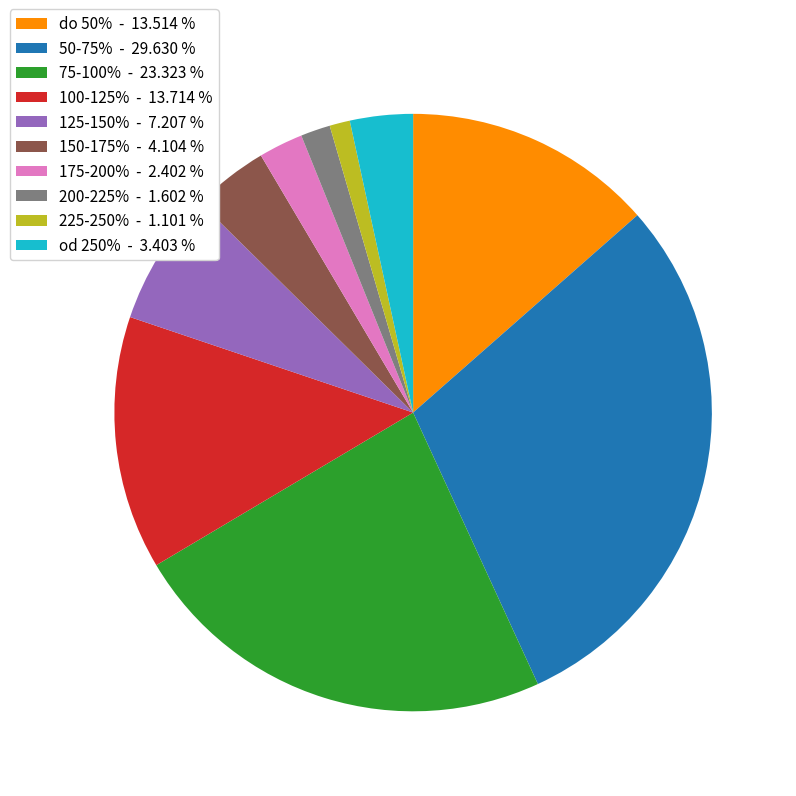

Which category has the smallest portion of the pie?

225-250%